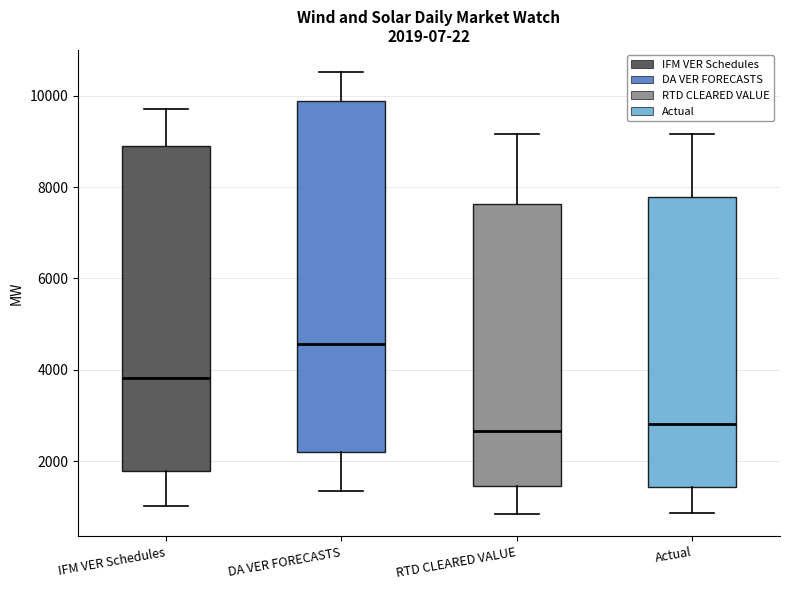

Comparing the boxes themselves (not the whiskers), which one is the tallest?

DA VER FORECASTS